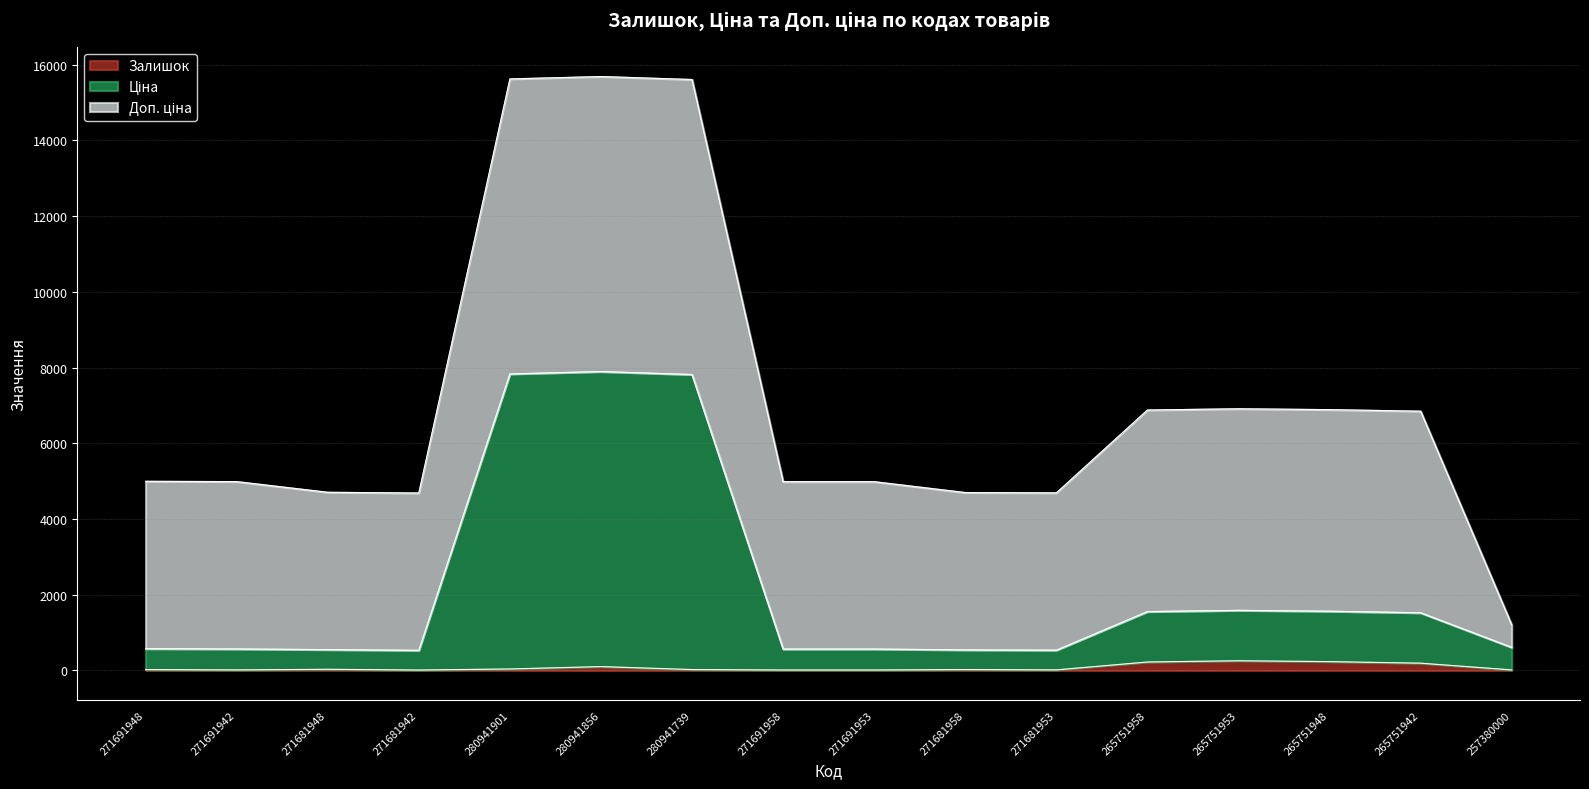

Where is the first local minimum for Залишок?

271691942